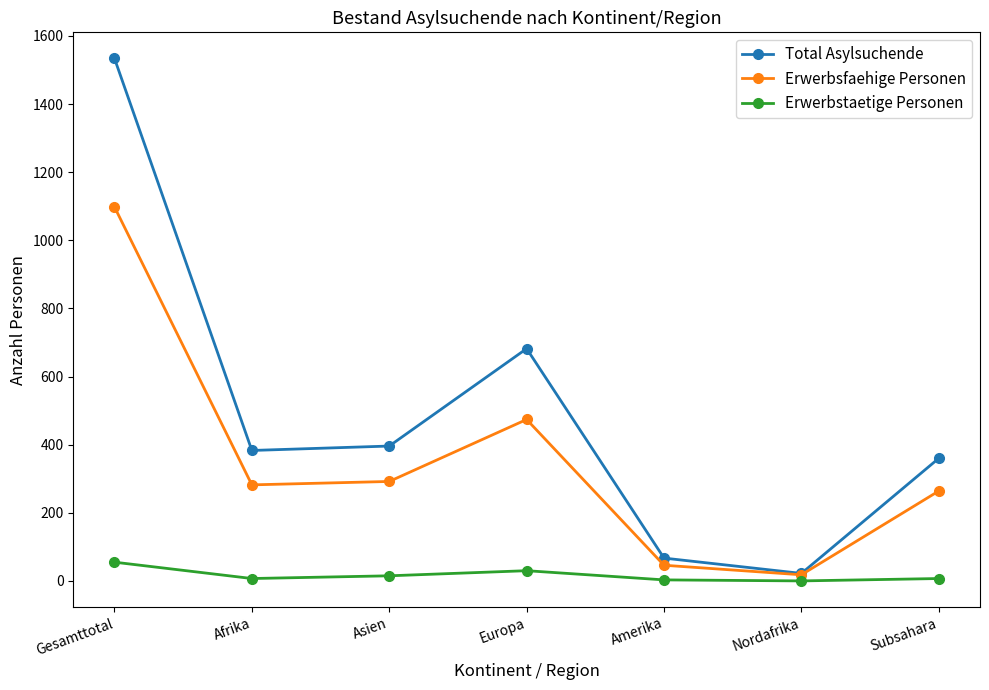

True or false: Total Asylsuchende and Erwerbstaetige Personen cross at least once.

False